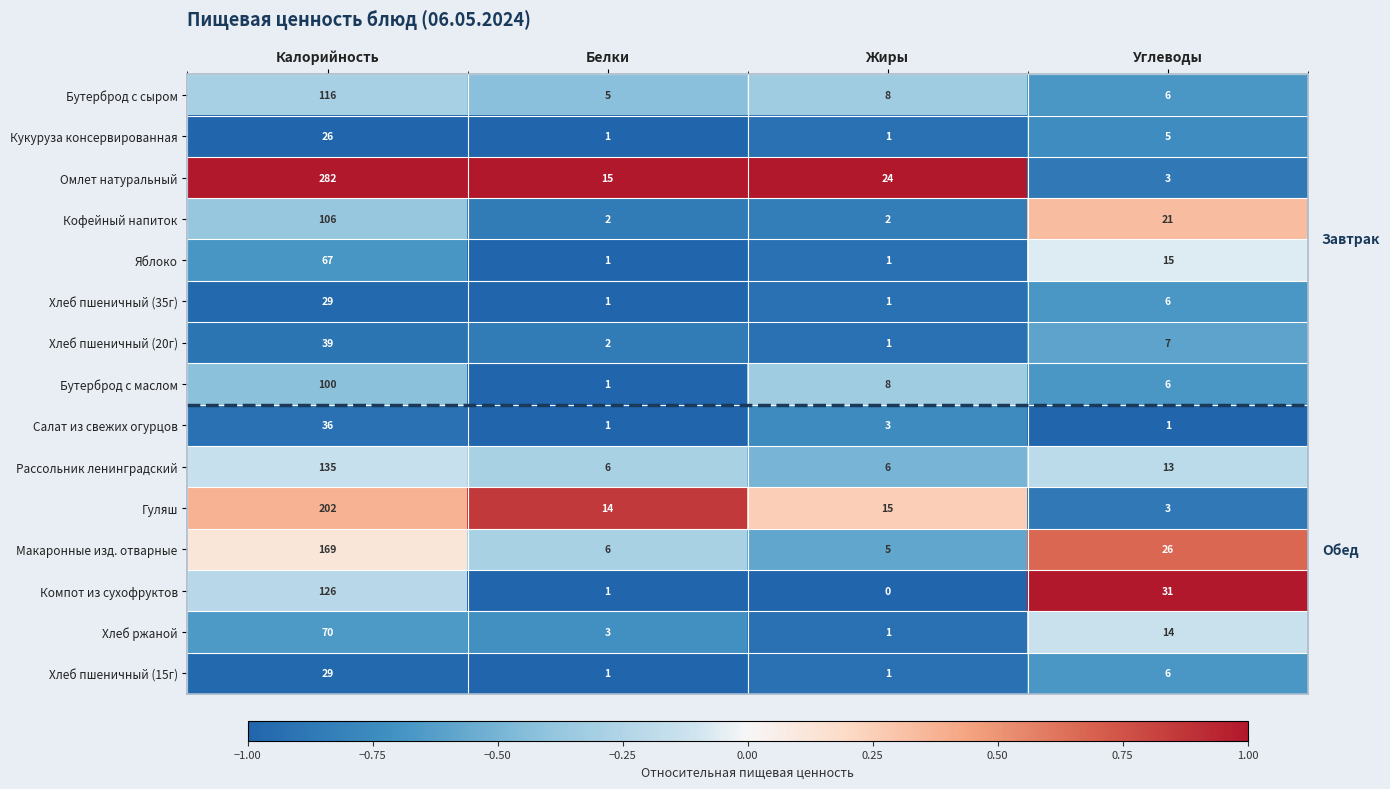

Is it true that Омлет натуральный equals 5 at Углеводы?

False